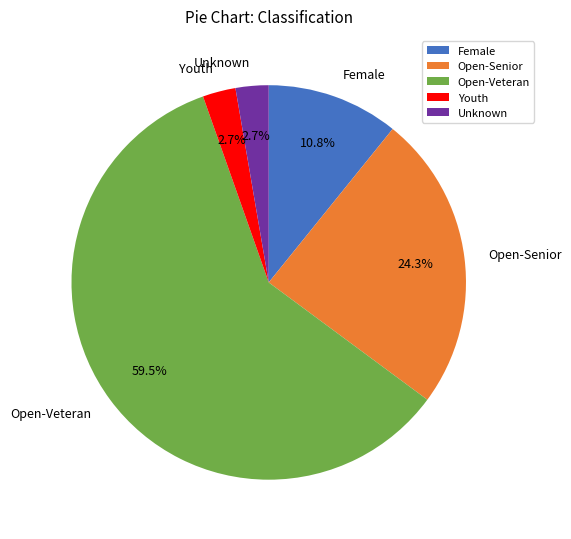

What is the total percentage of Female and Open-Veteran?

70.3%